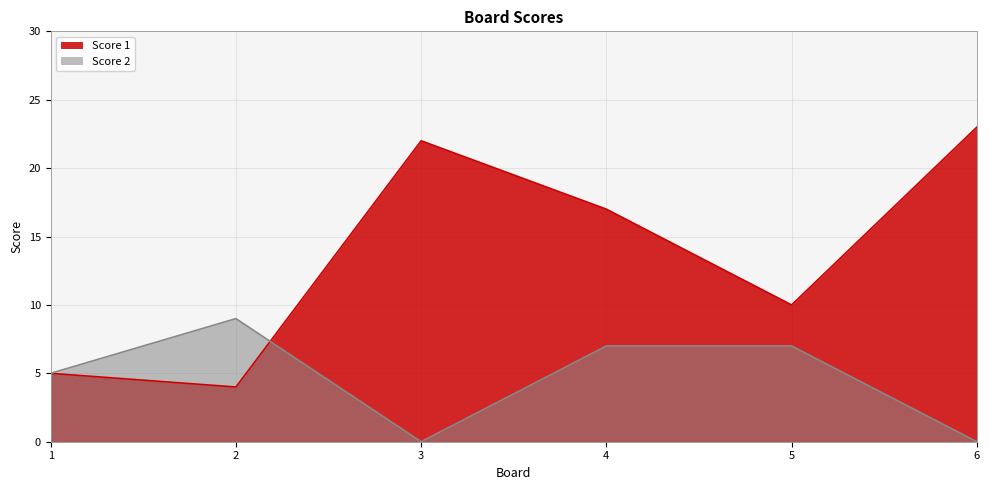

Which series has the widest spread of values?

Score 1